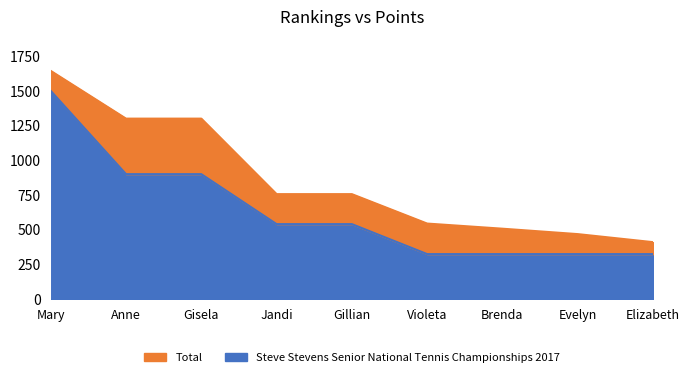

What is the average value of the Total series?

854